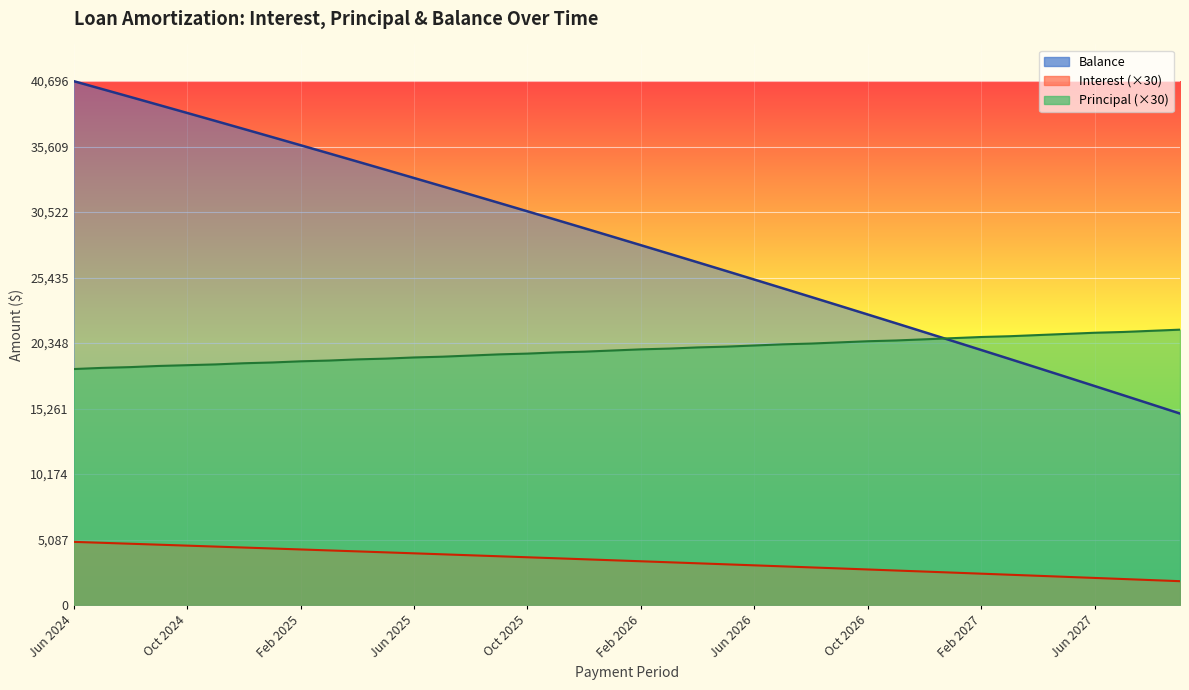

Where is the data nearest to the value 27784?

Feb 2026